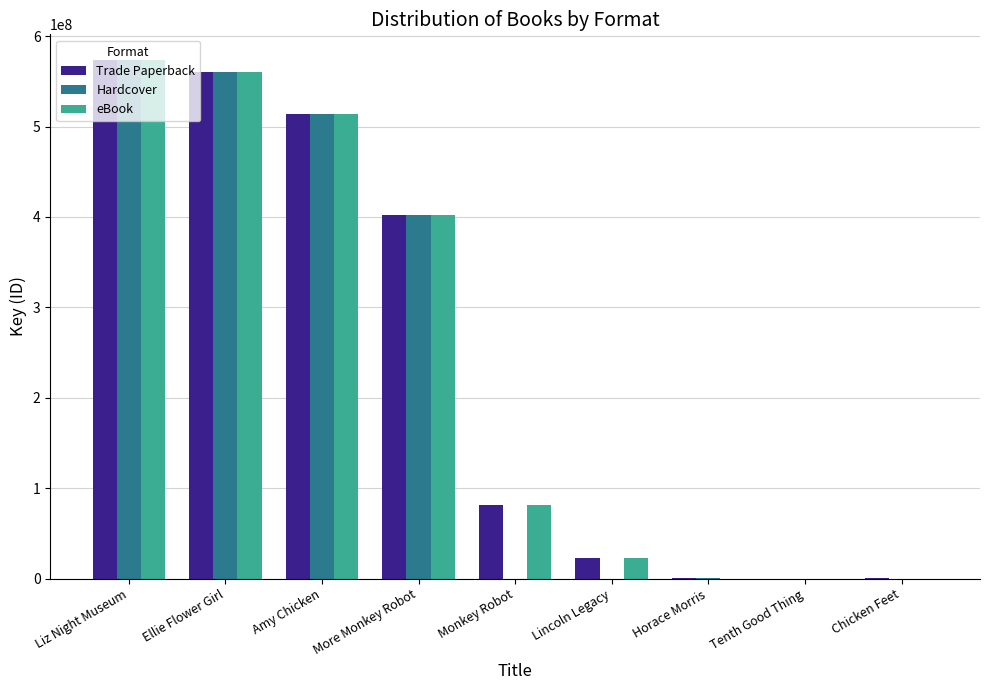

What is the average value of the Hardcover series?

227813206